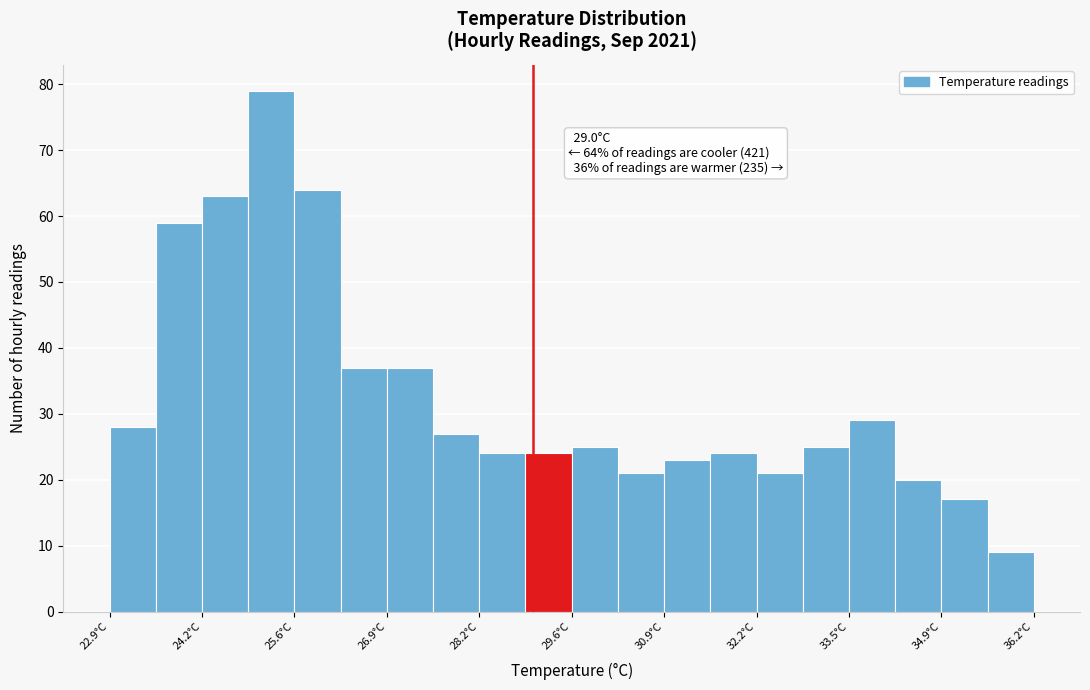

Around what value on the x-axis is the tallest bar? Give the approximate position of its centre, as read against the axis.

25.2